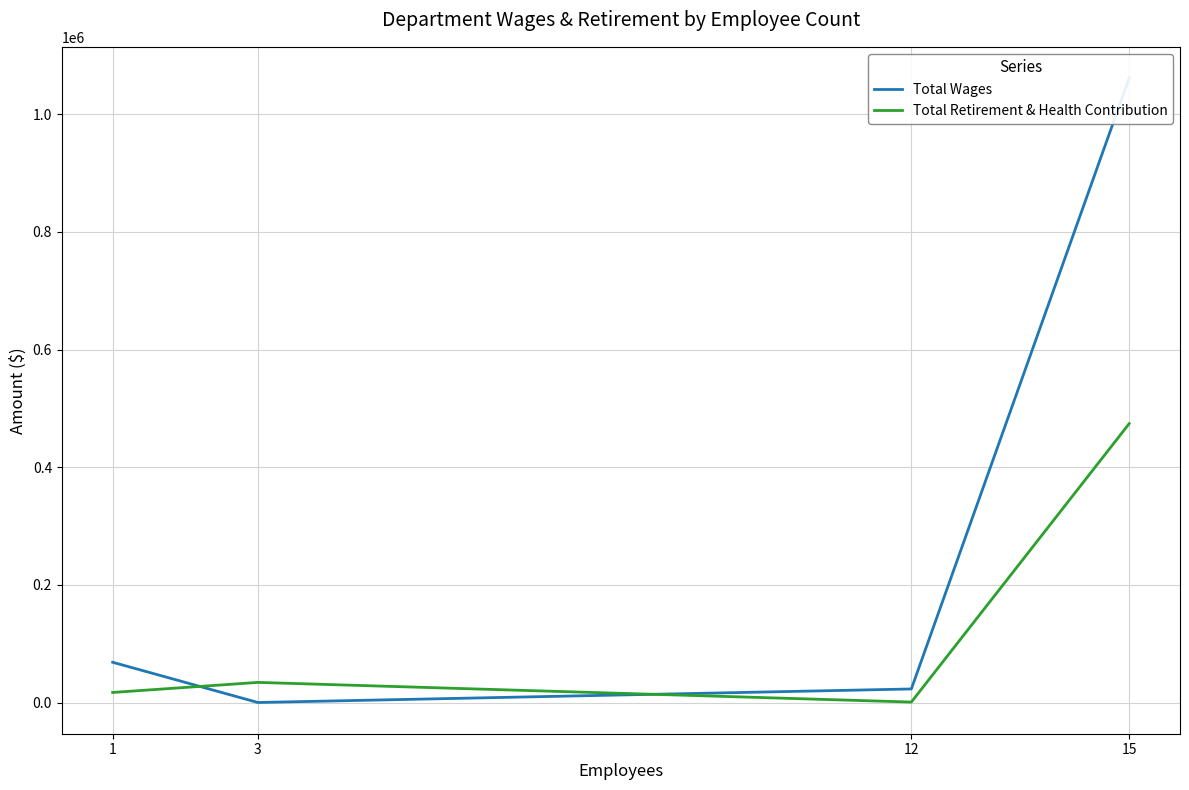

Which series has the largest range (max minus min)?

Total Wages